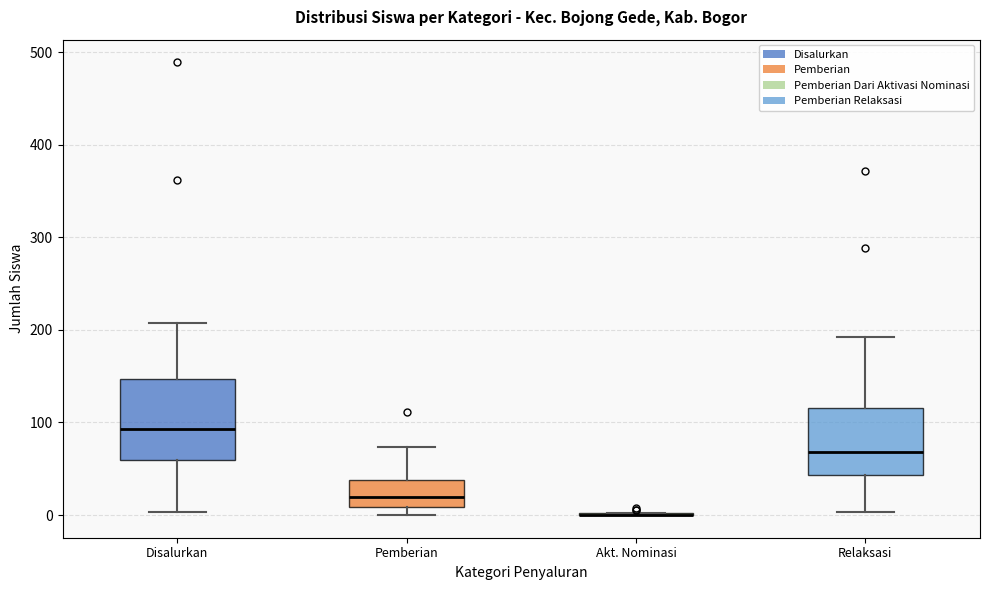

Which box is the tallest, from its lower edge to its upper edge?

Disalurkan